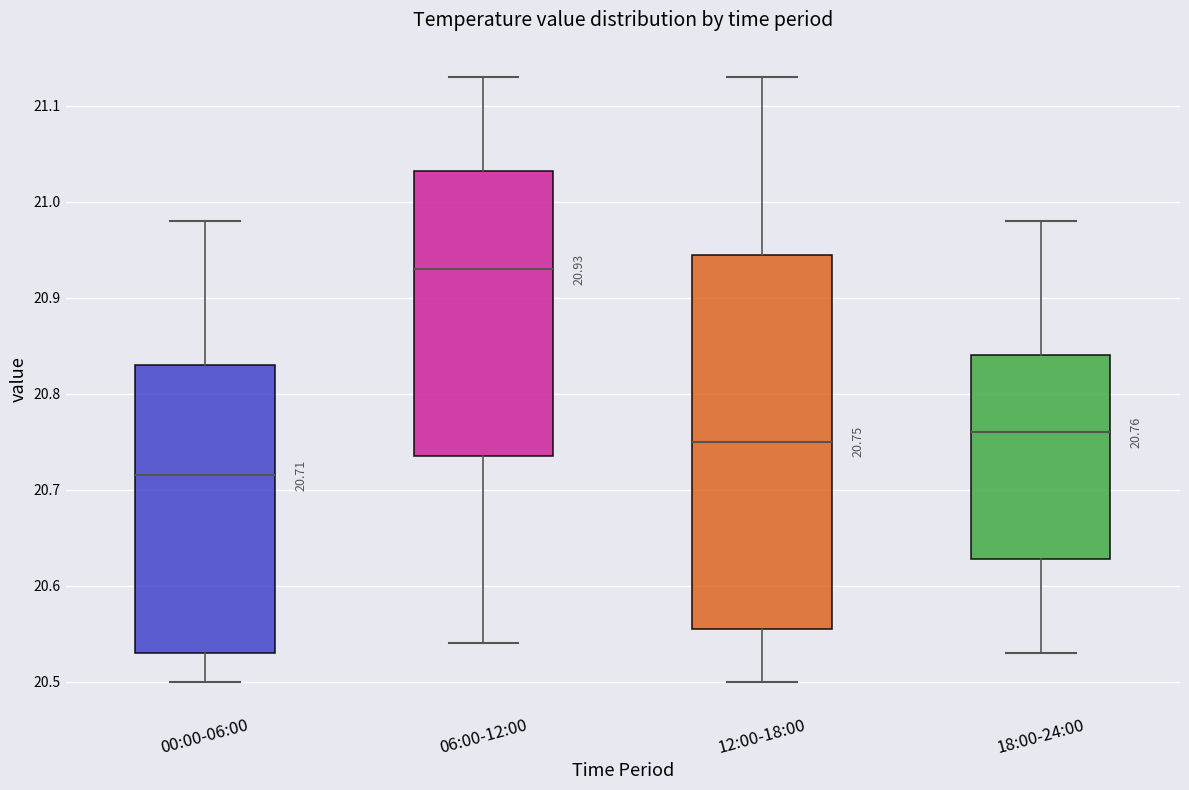

Which box has the highest median line?

06:00-12:00